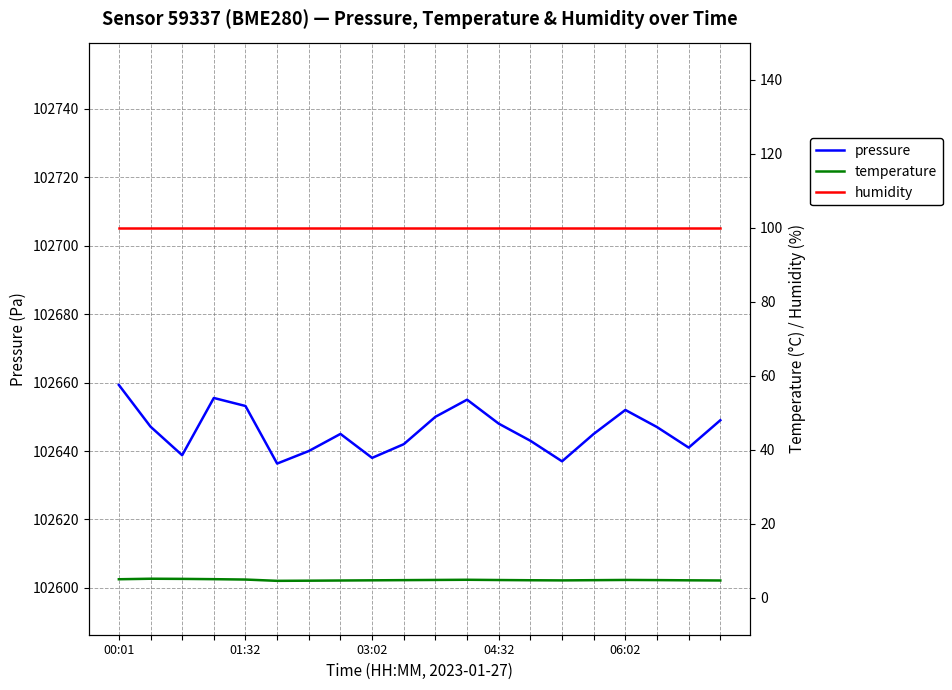

Is it true that humidity equals 149.3 at 6?

False